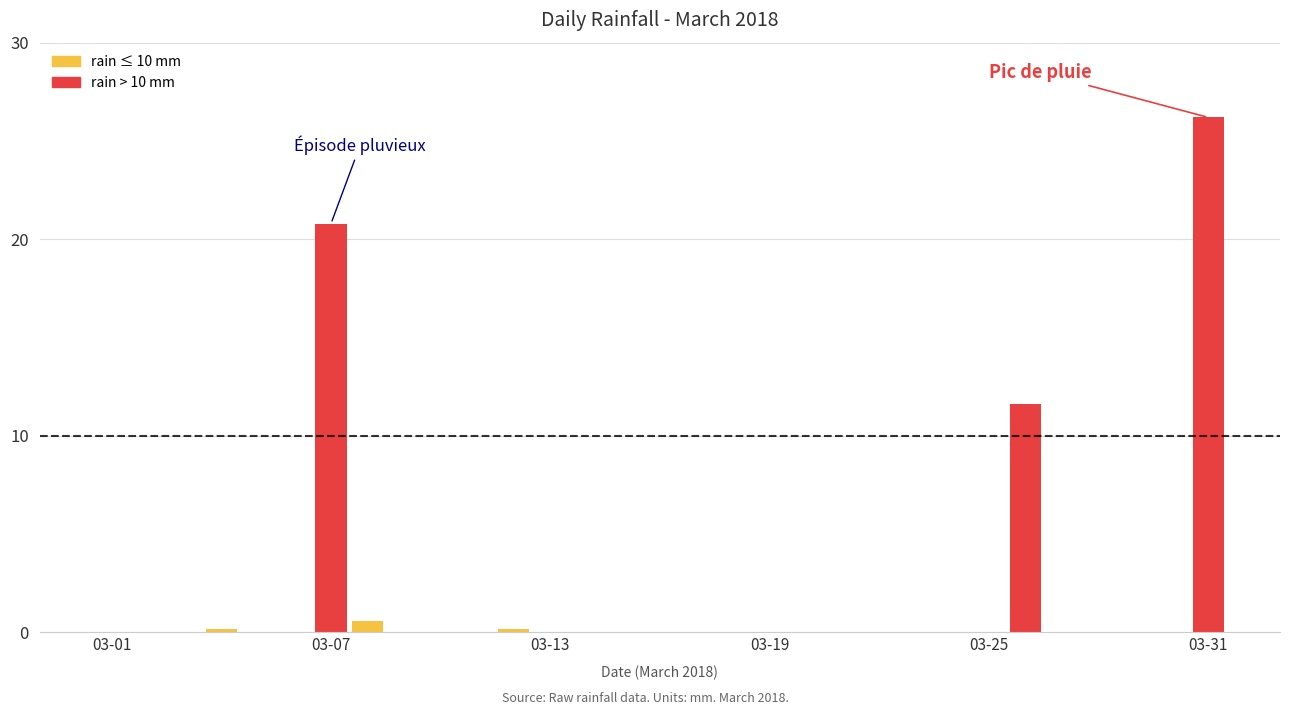

Does the chart contain stacked bars?

No